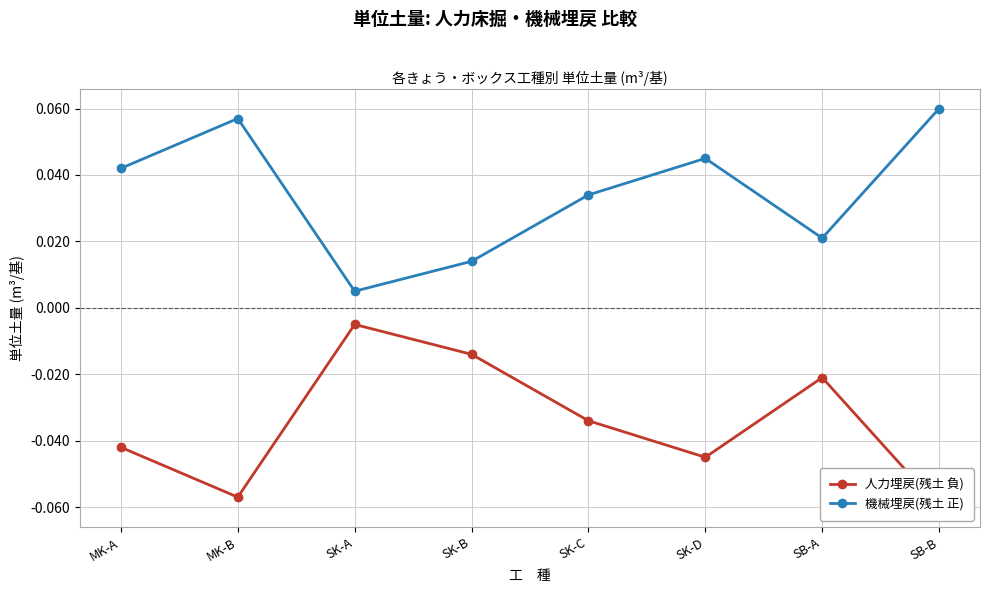

What position from the left is SB-B?

8